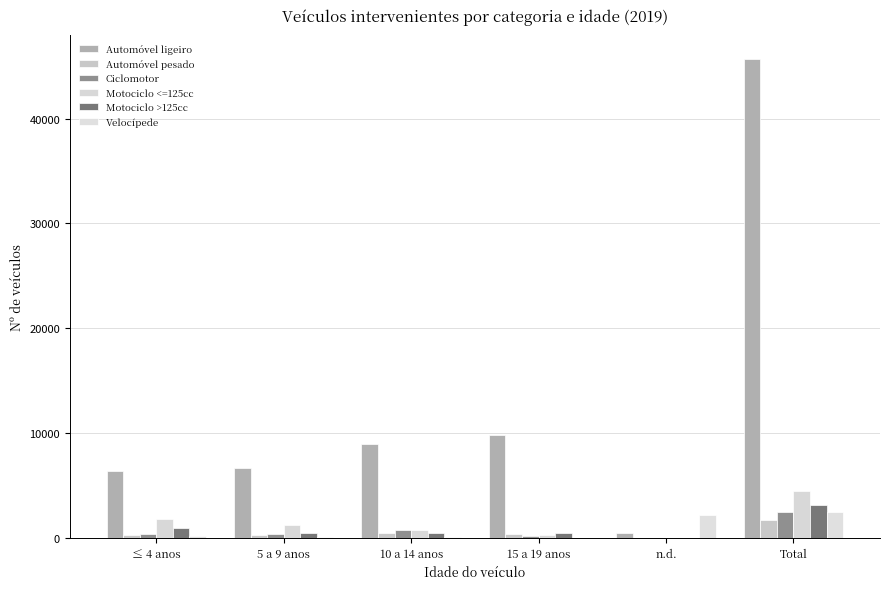

What is the approximate value of Velocípede at 5 a 9 anos?

46